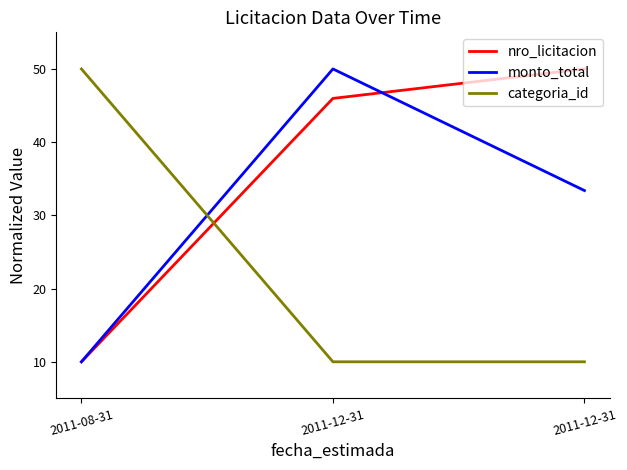

Is this an area chart (filled region under the line)?

No